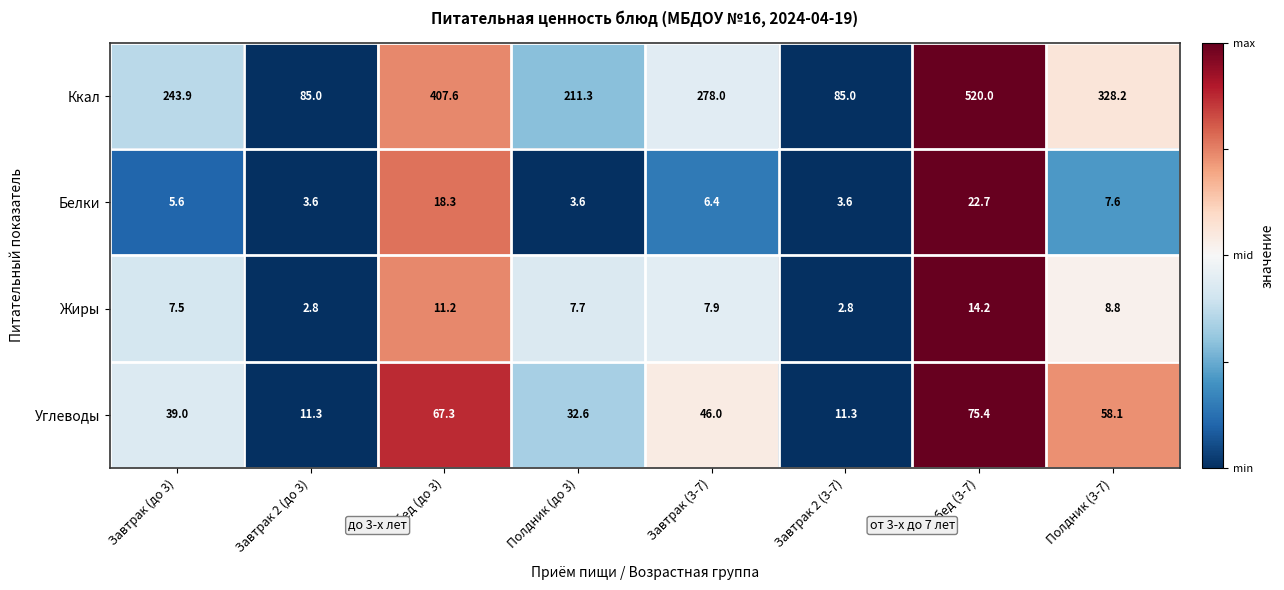

At which label is Углеводы closest to 43?

Завтрак (3-7)